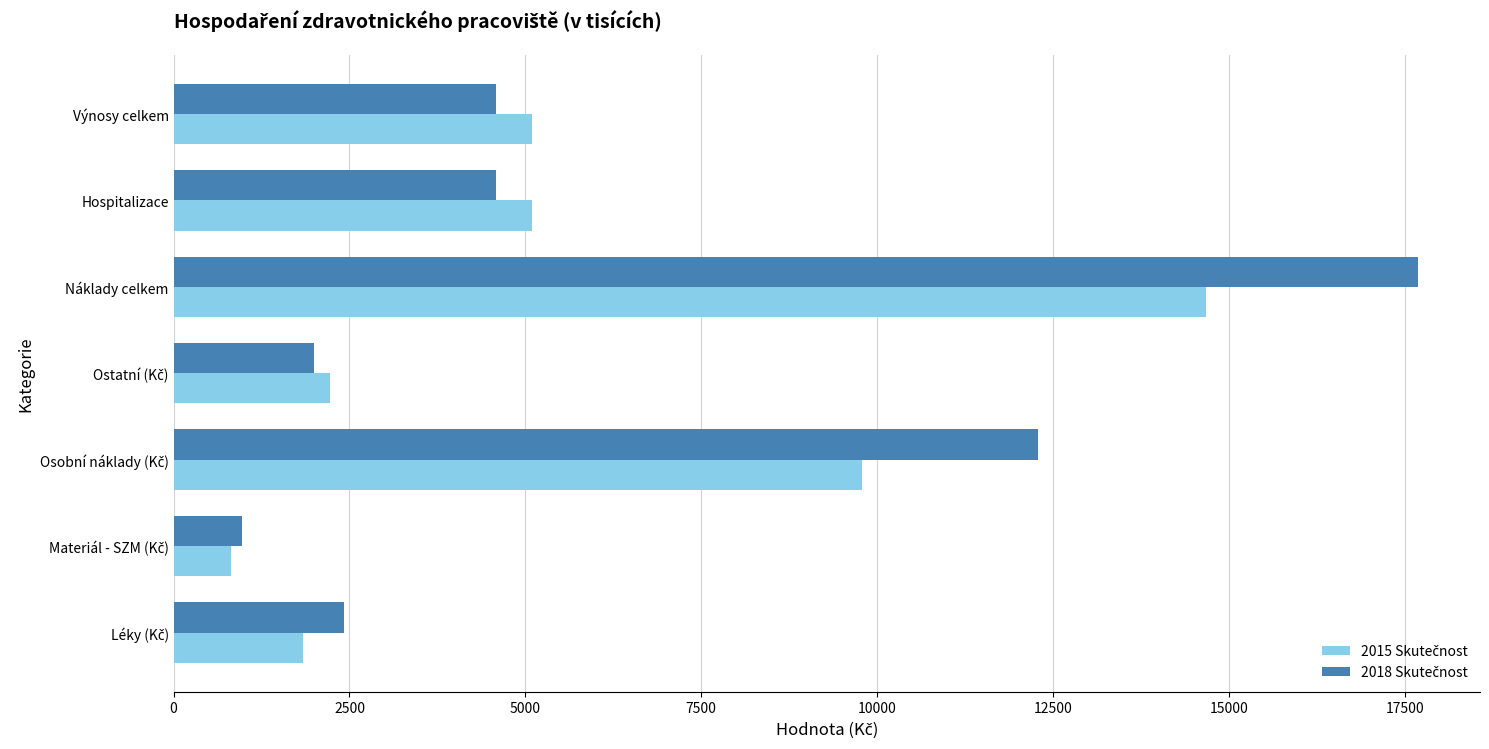

Which category has the highest value across all series?

Náklady celkem